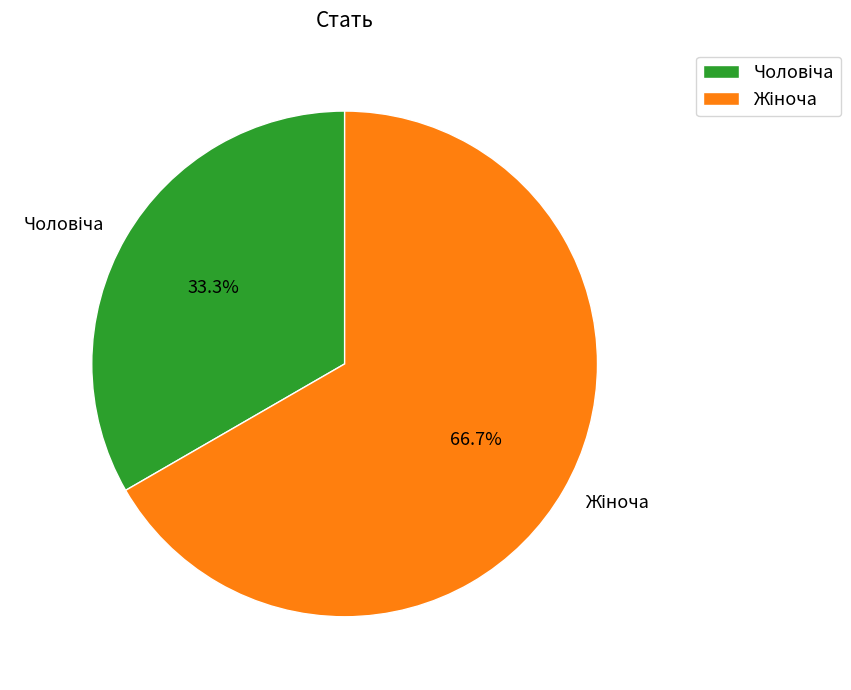

Does any single category account for the majority?

Yes